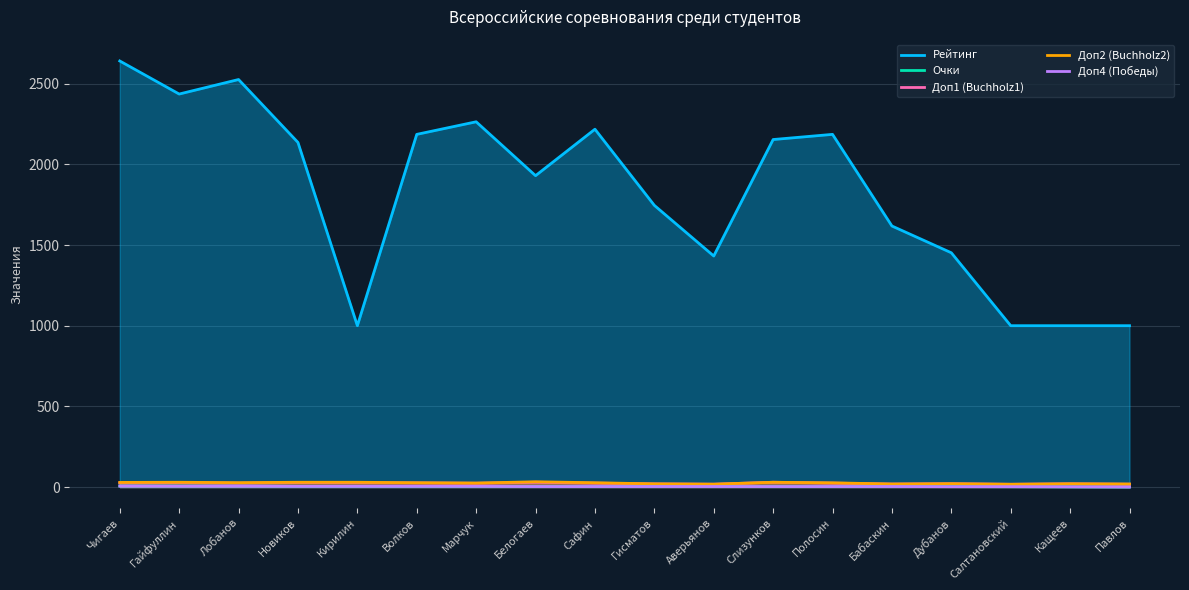

What is the value of the Доп4 (Победы) point at the 15th from the left?

2.0